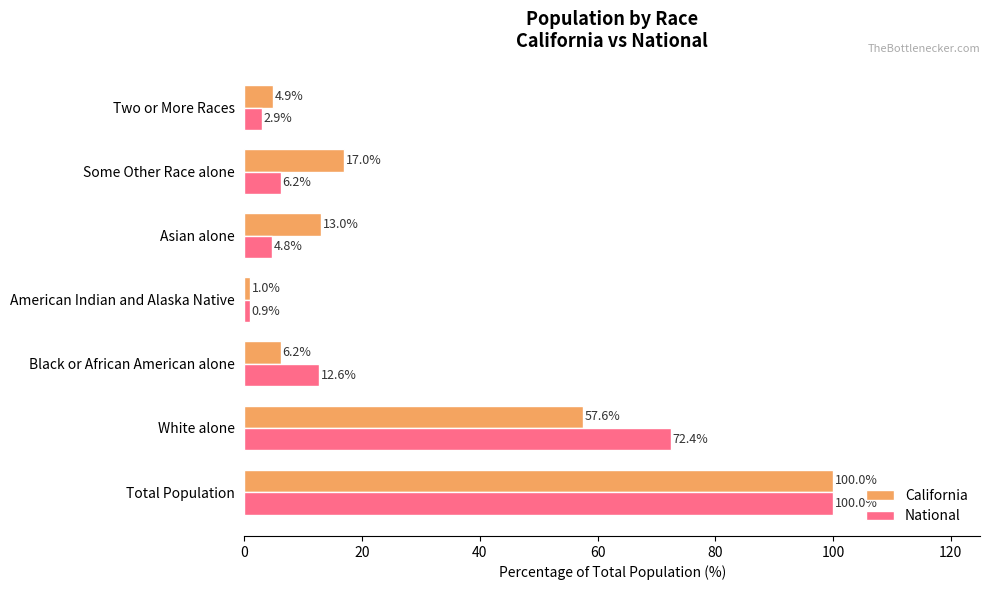

What is the sum of all National values?

199.8